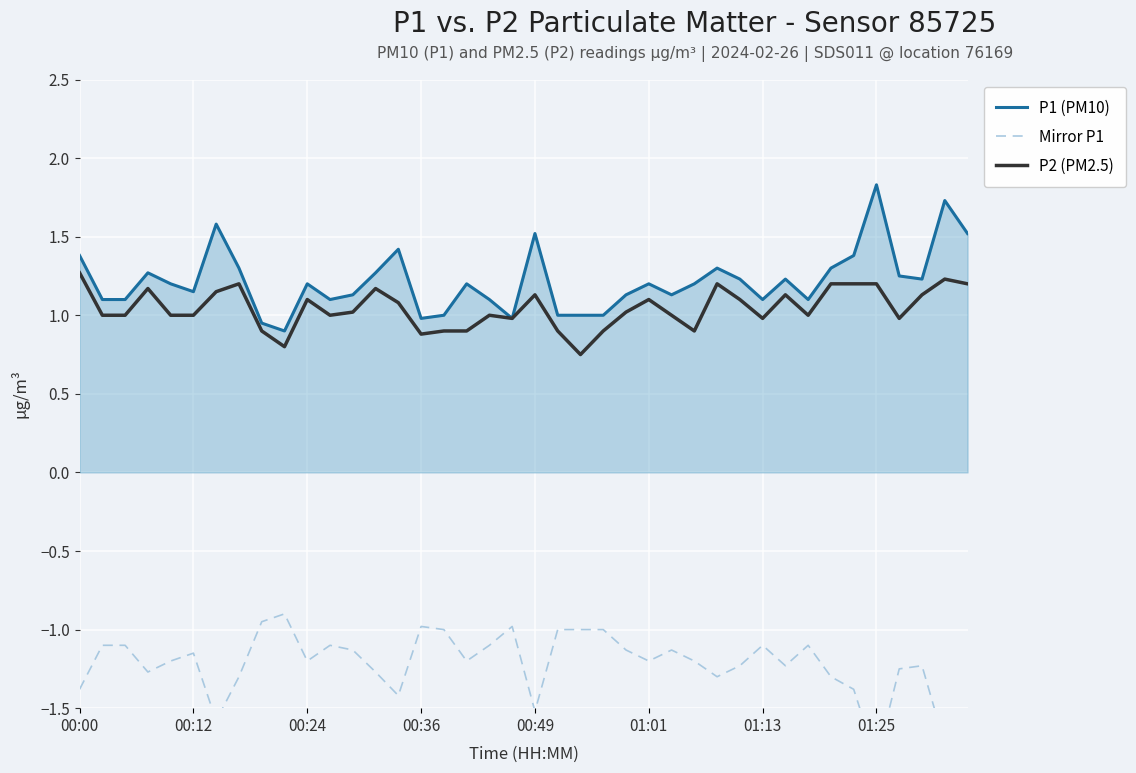

What is the maximum value for P1 (PM10)?

1.8